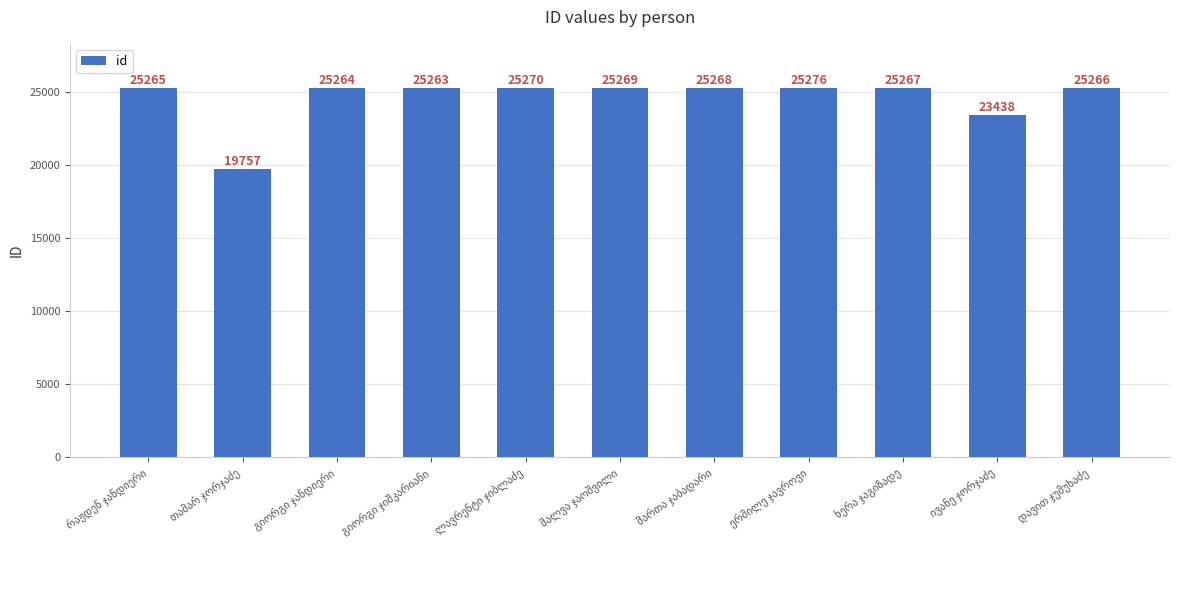

How many distinct data groups are displayed?

1